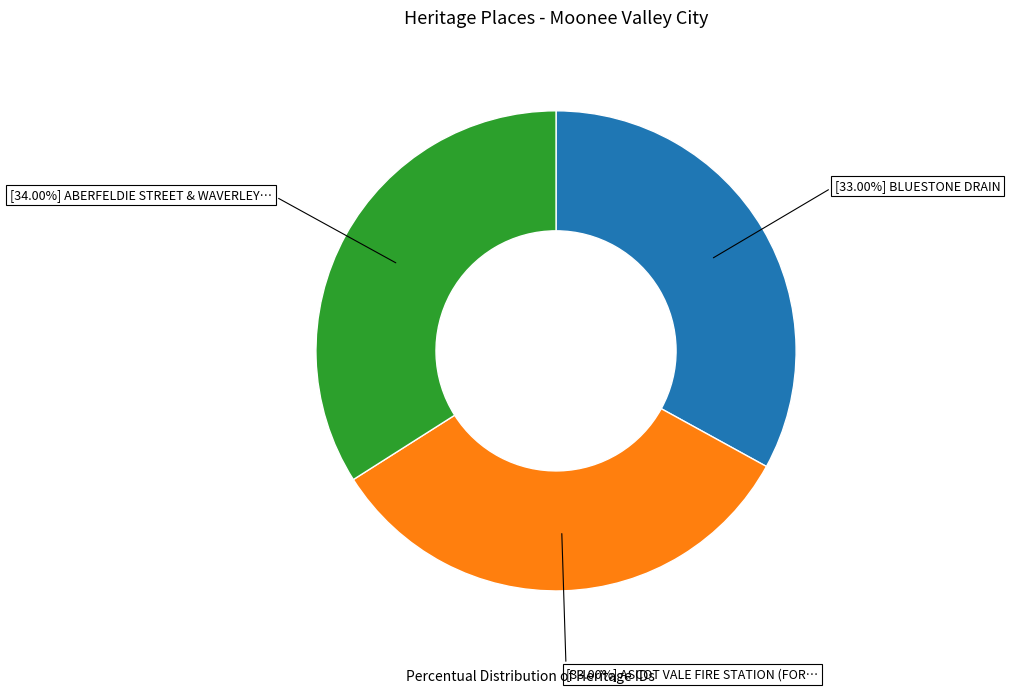

Is there a majority slice in this chart?

No